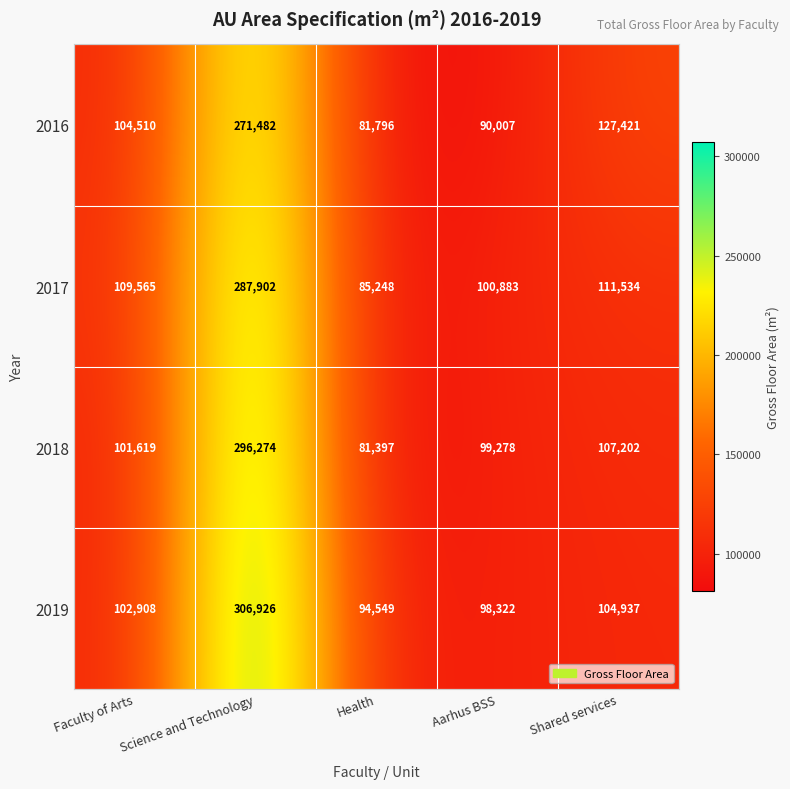

List the labels in order of 2016 value, smallest first.

Health, Aarhus BSS, Faculty of Arts, Shared services, Science and Technology